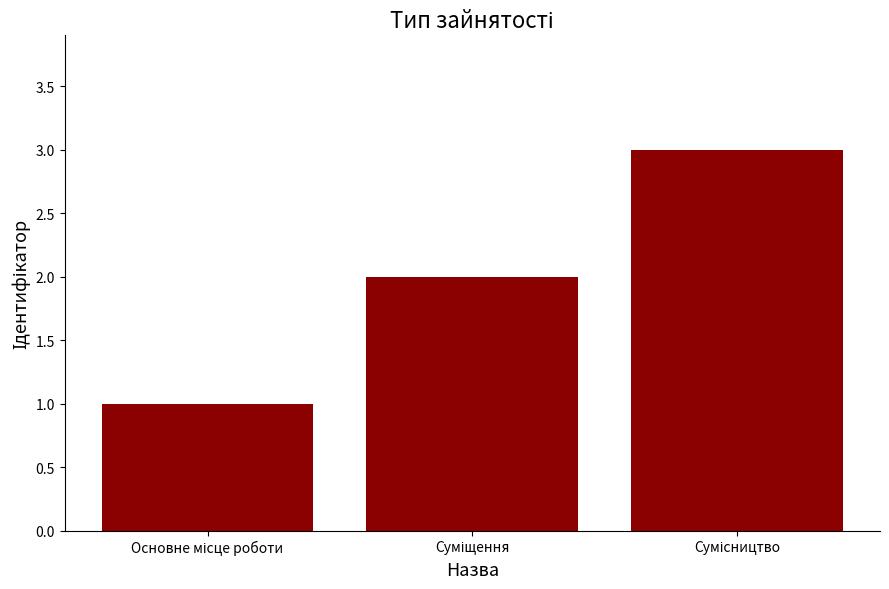

What is the sum of all values?

6